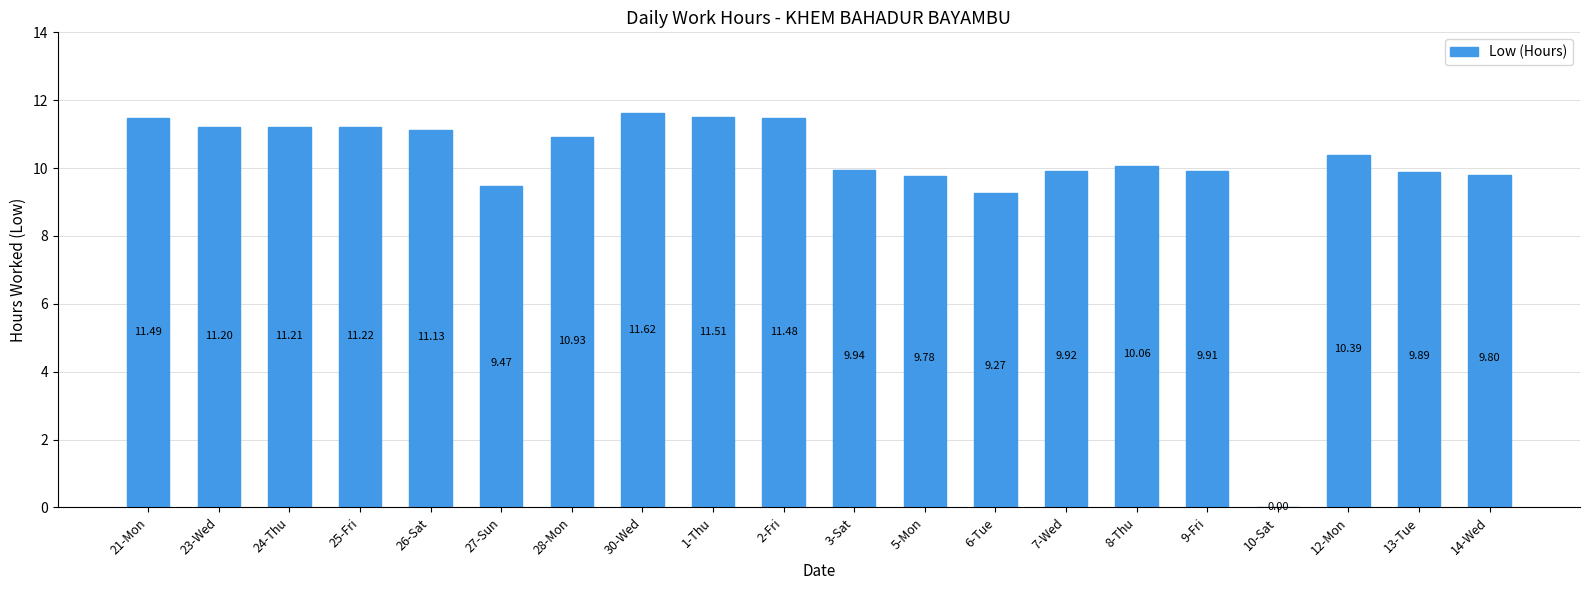

Approximately how many times larger is the value at 9-Fri compared to 12-Mon?

1.0